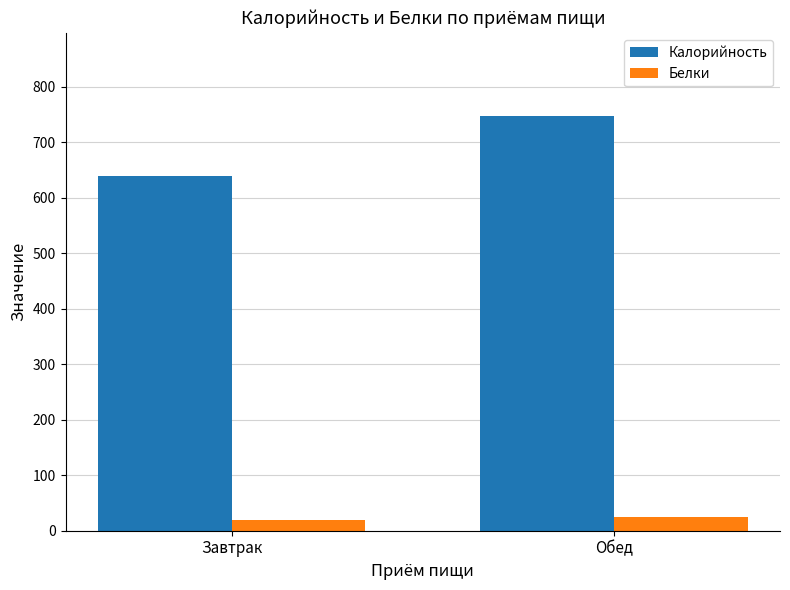

Which series changed the most between Завтрак and Обед?

Калорийность